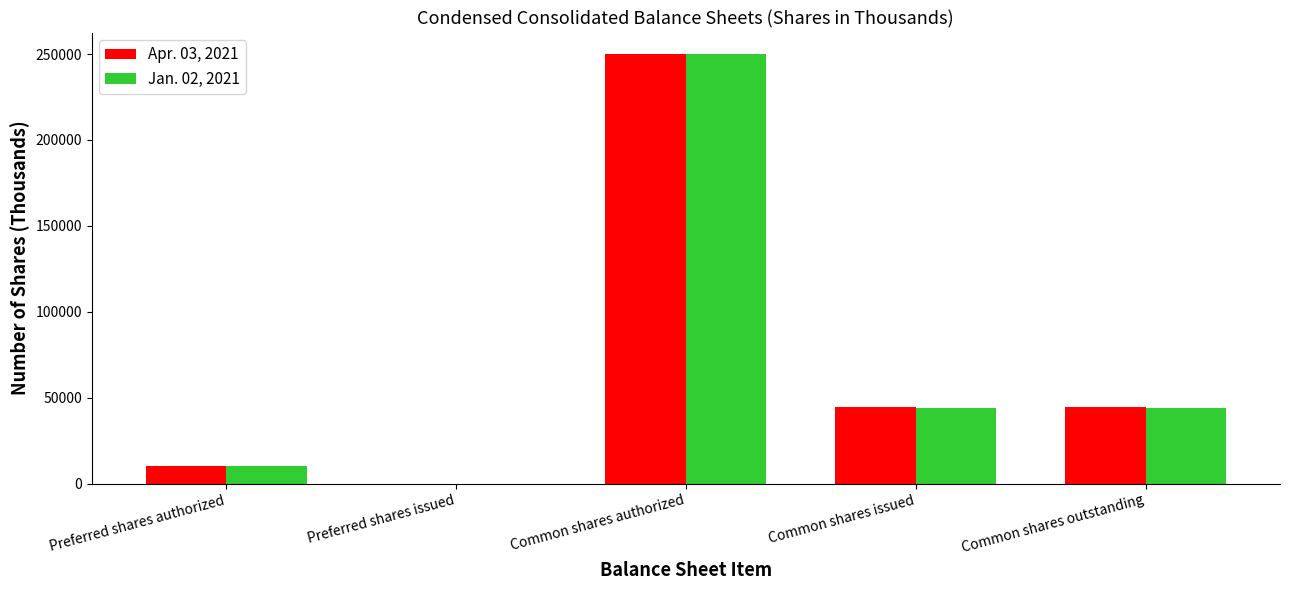

Reading left to right, list all the values displayed in this chart.

Apr. 03, 2021: 10000	0	250000	44749	44749
Jan. 02, 2021: 10000	0	250000	43925	43925